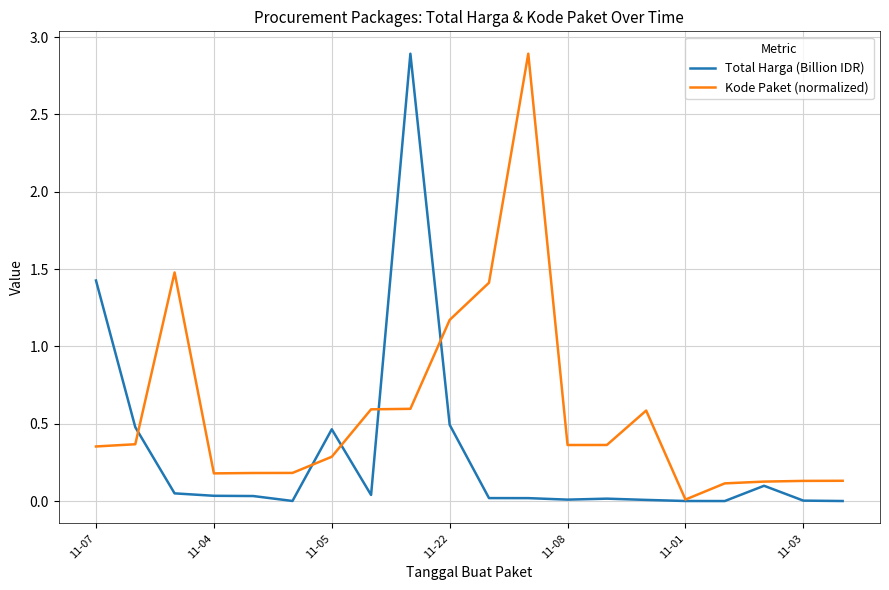

True or false: Total Harga (Billion IDR) has more than 2 points higher than both neighbors.

True